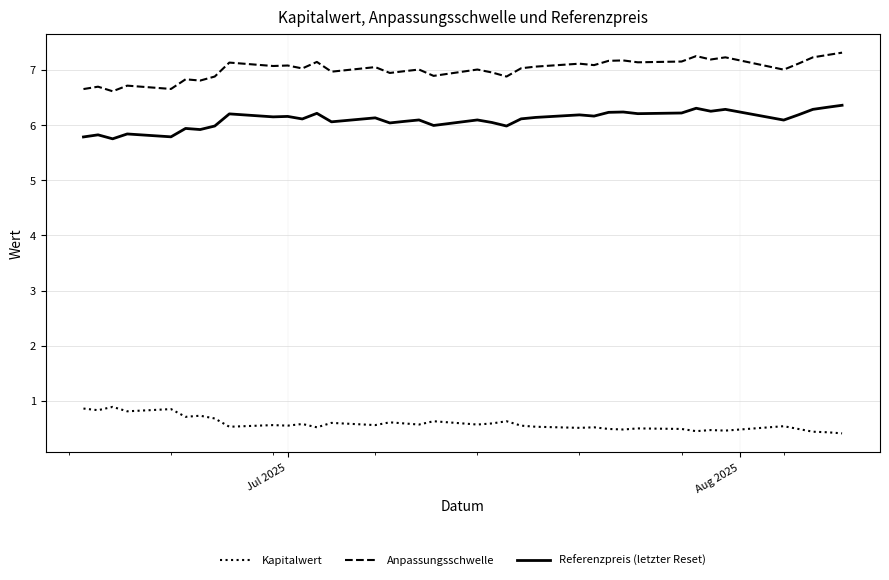

What is the maximum value shown in the chart?

7.3